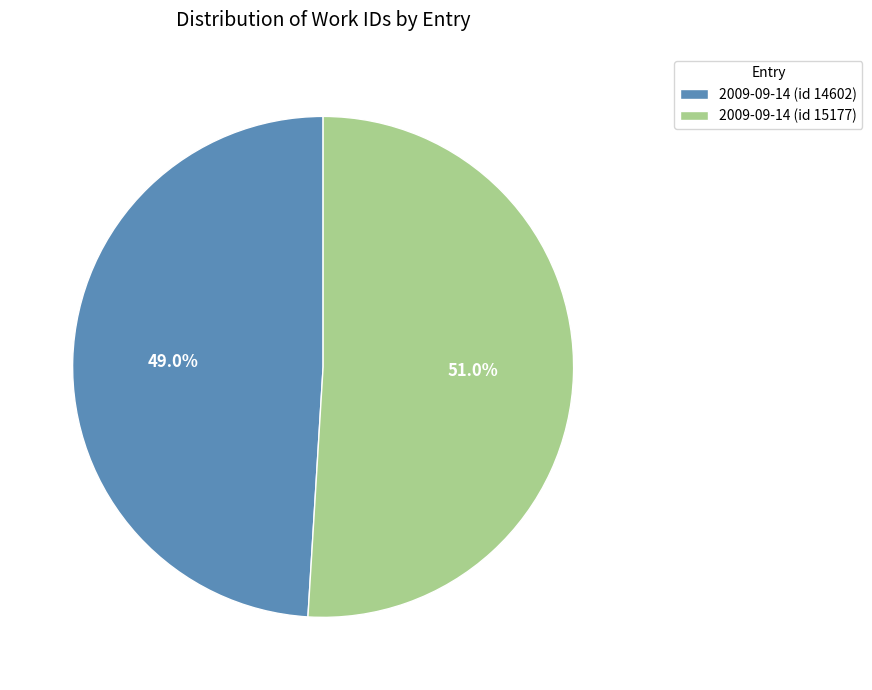

Is there any slice that represents more than half of the pie?

Yes